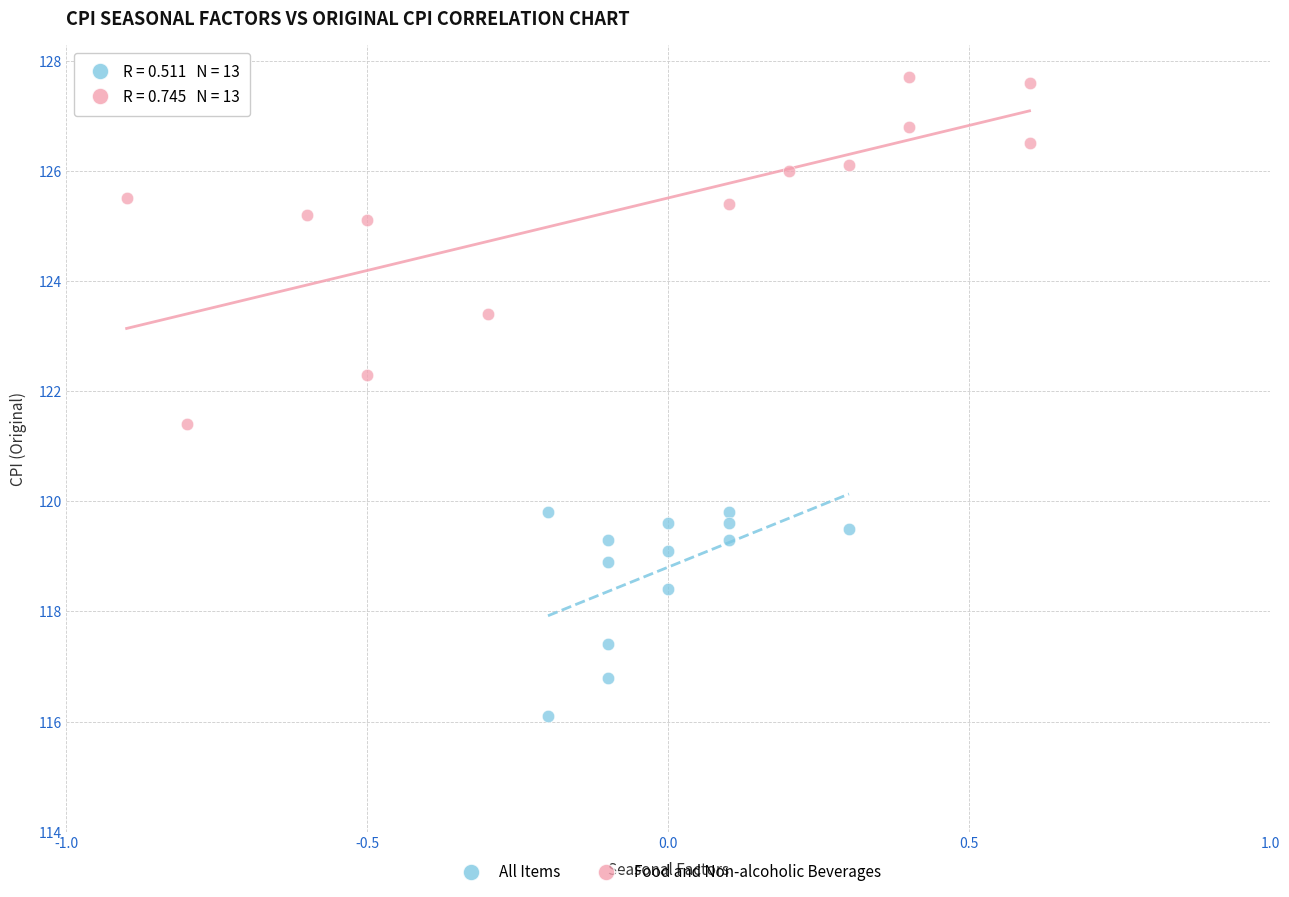

Which series has the largest Y range (max minus min)?

Food and Non-alcoholic Beverages